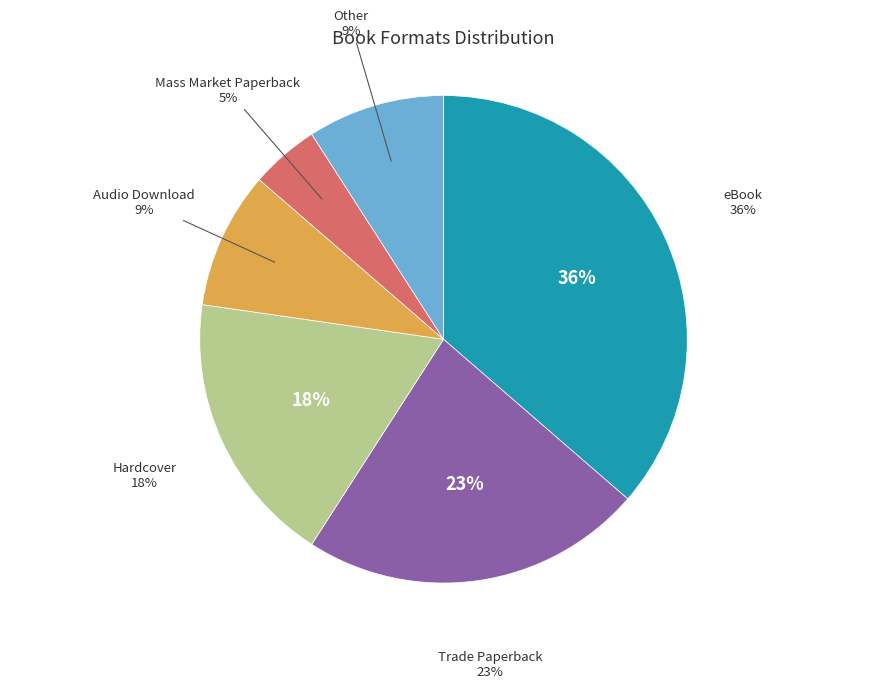

True or false: Trade Paperback accounts for 10% of the total.

False